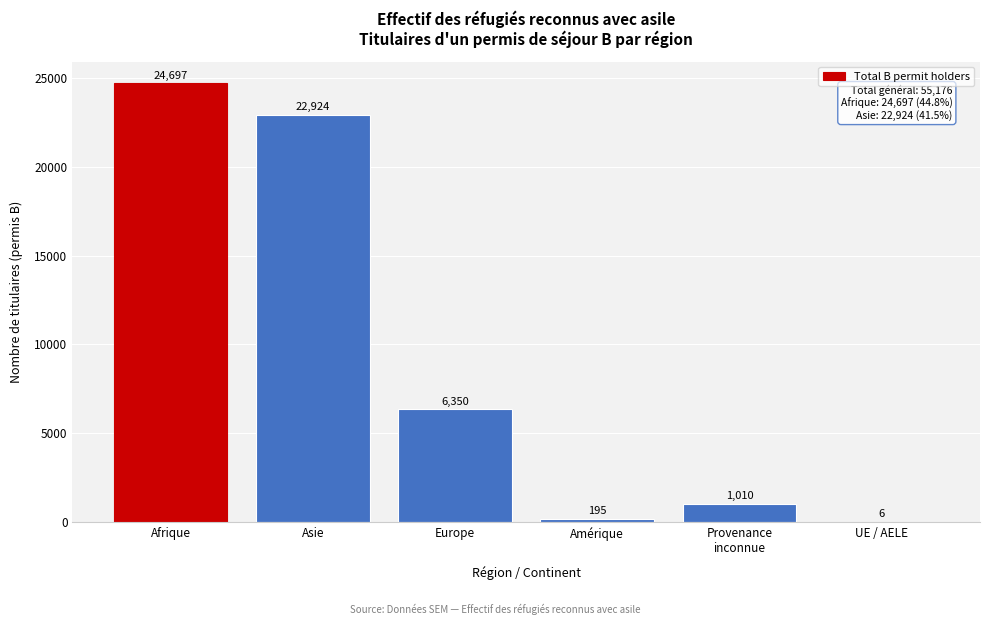

What is the sum of all values?

55182